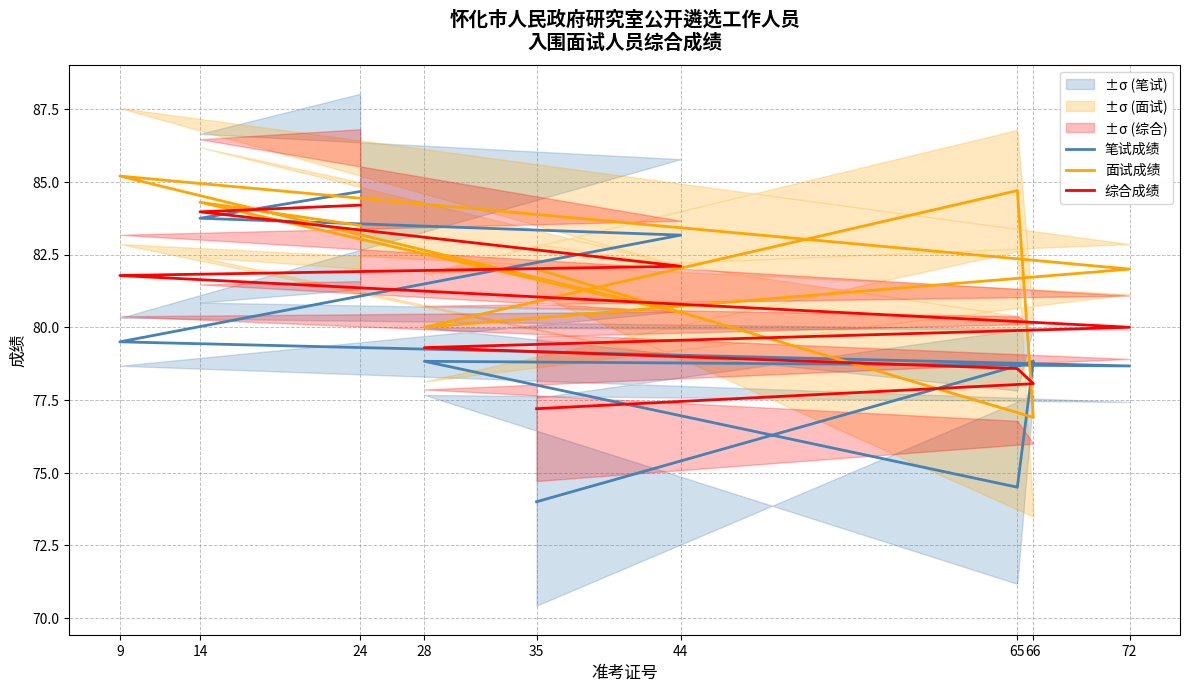

Rank the series at 72 from lowest to highest value.

笔试成绩, 综合成绩, 面试成绩